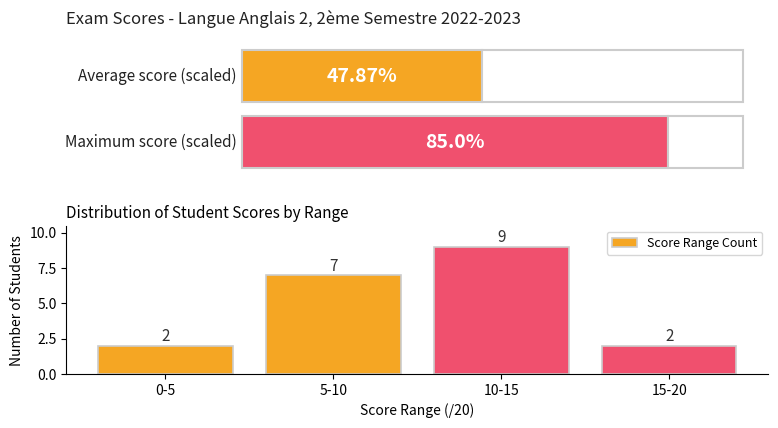

Approximately how many times larger is the value at 5-10 compared to 10-15?

0.8